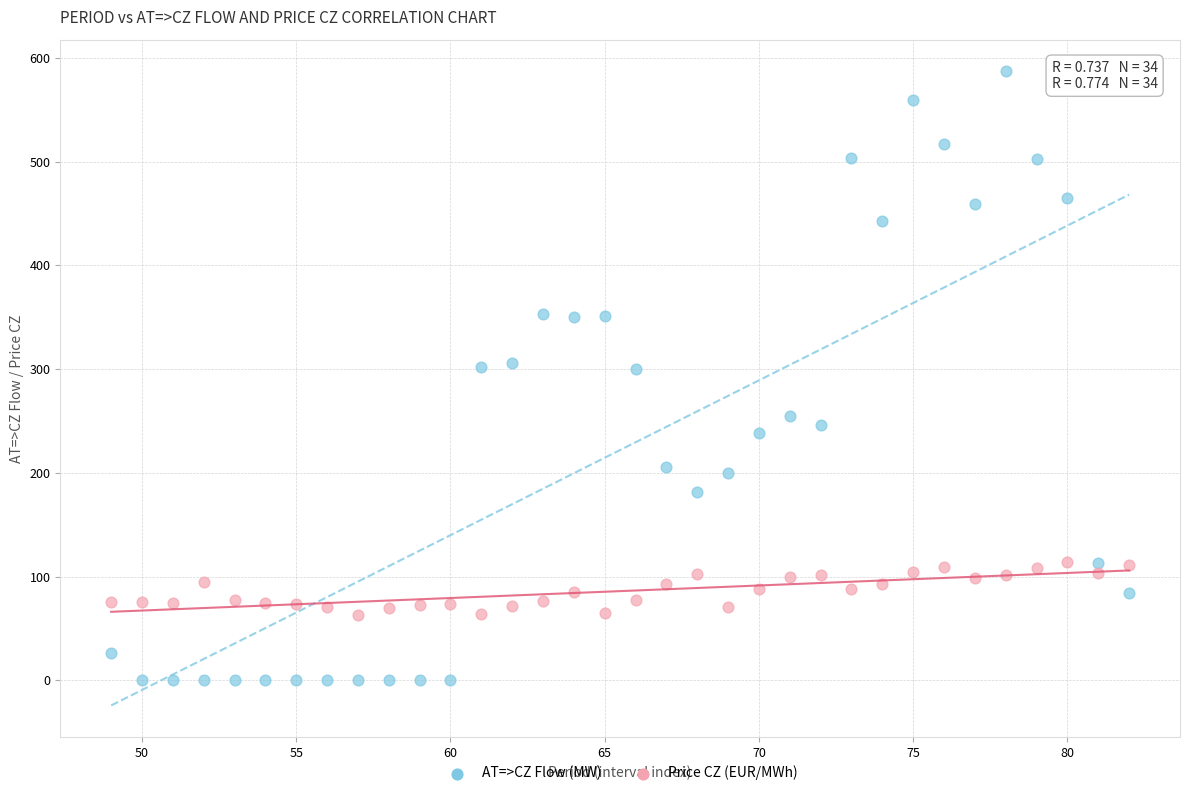

Which series reaches the minimum Y coordinate?

AT=>CZ Flow (MW)